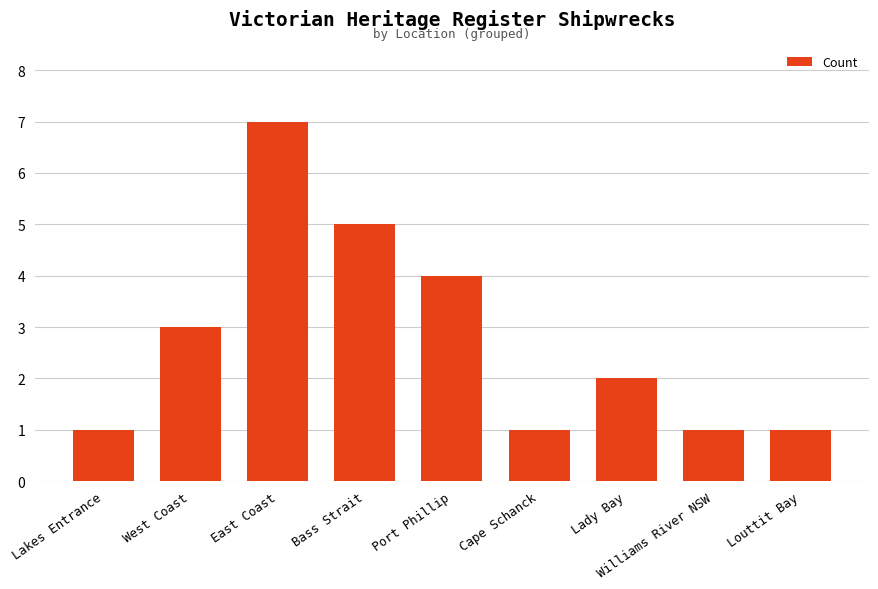

Reading right to left, transcribe all the data shown in this chart.

Louttit Bay=1	Williams River NSW=1	Lady Bay=2	Cape Schanck=1	Port Phillip=4	Bass Strait=5	East Coast=7	West Coast=3	Lakes Entrance=1